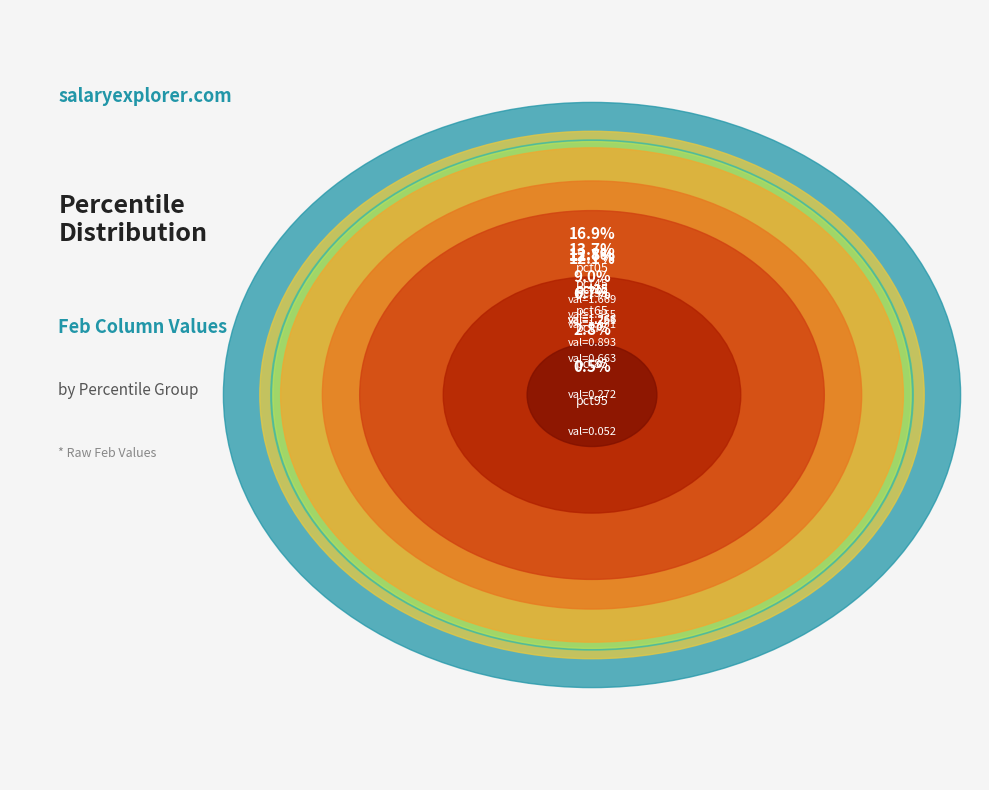

Is the sum of pct25 and pct75 greater than half?

No